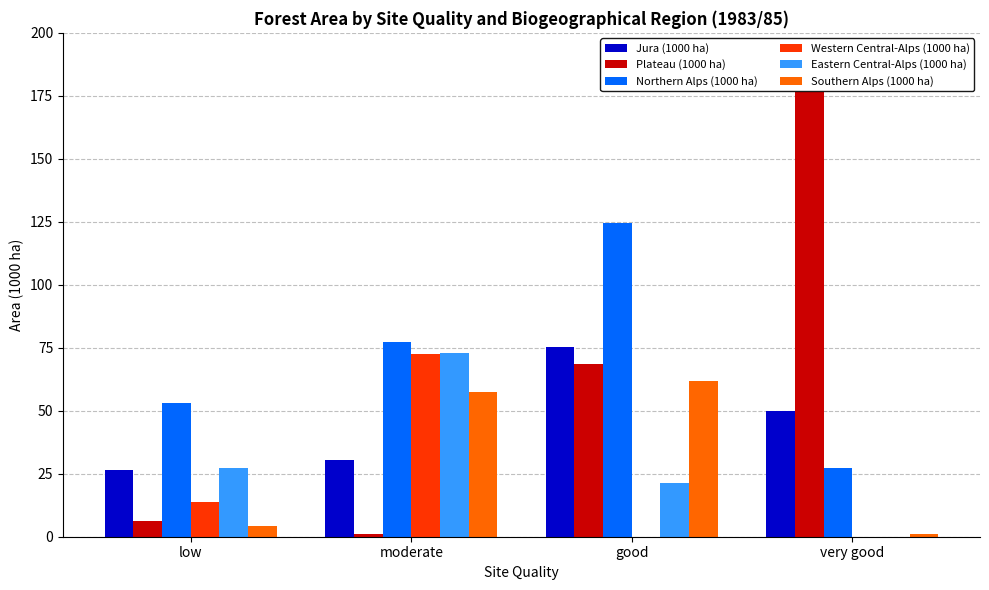

What are all the series names shown in the legend?

Jura (1000 ha), Plateau (1000 ha), Northern Alps (1000 ha), Western Central-Alps (1000 ha), Eastern Central-Alps (1000 ha), Southern Alps (1000 ha)